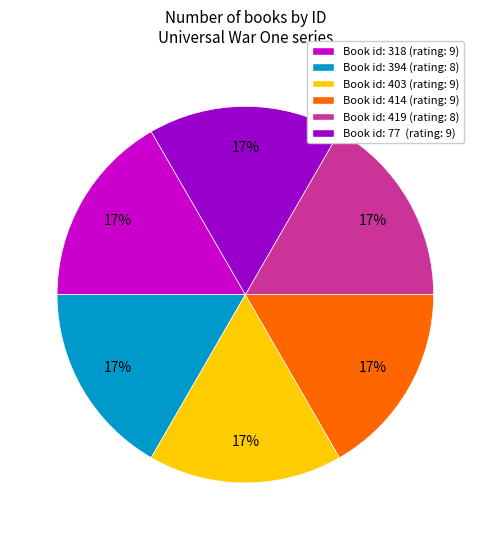

Count the number of slices in the pie.

6